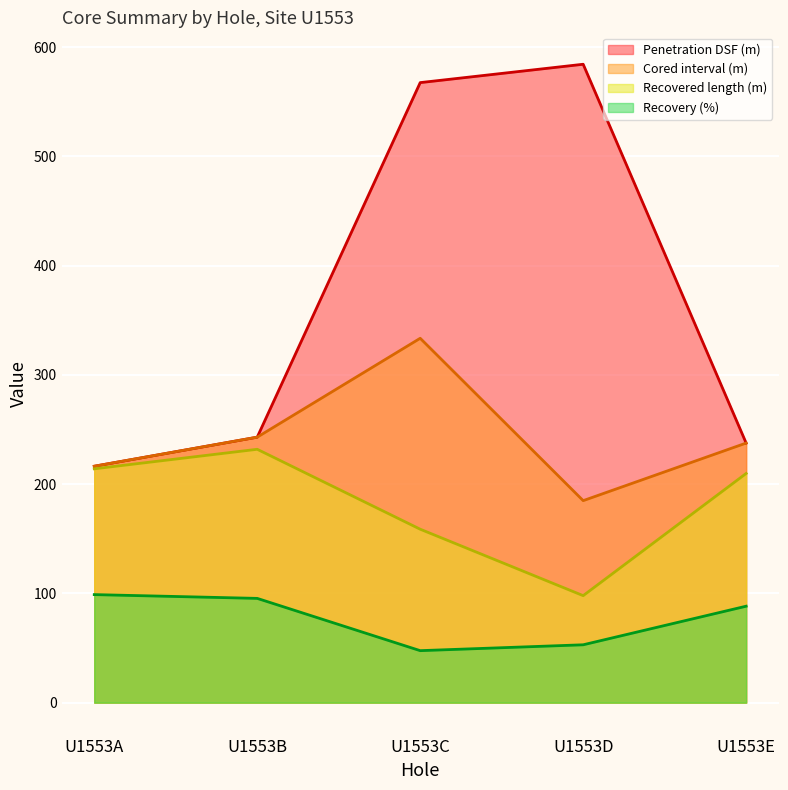

Where is the first local maximum for Penetration DSF (m)?

U1553D